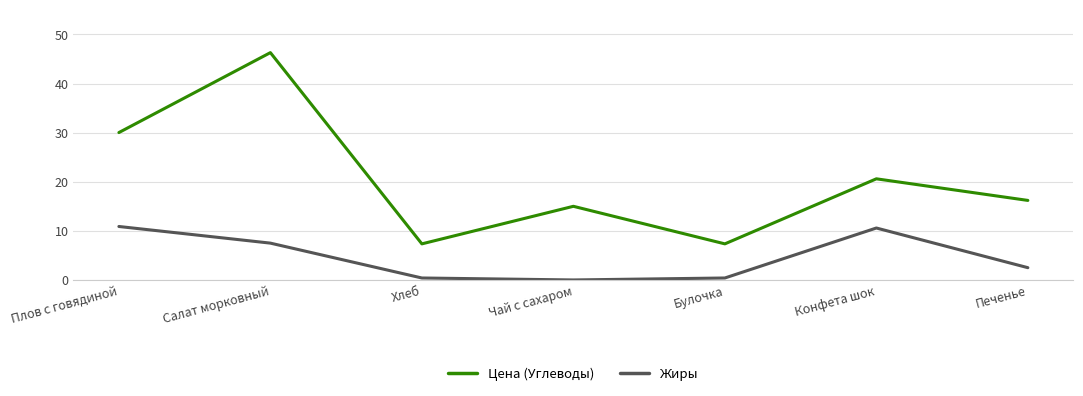

True or false: Цена (Углеводы) has more than 1 points higher than both neighbors.

True